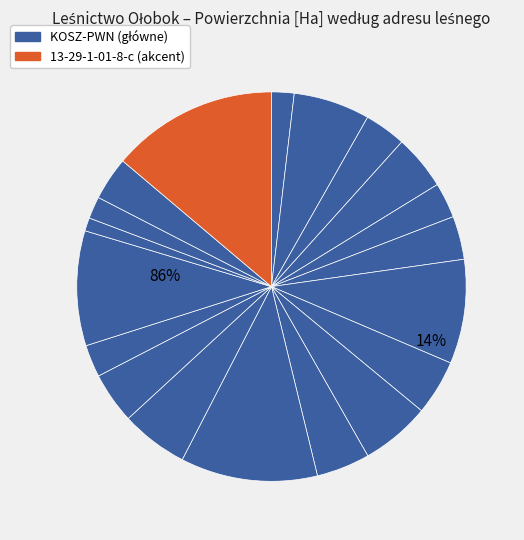

The 13-29-1-01-8-c slice represents 28% of the pie. True or false?

False